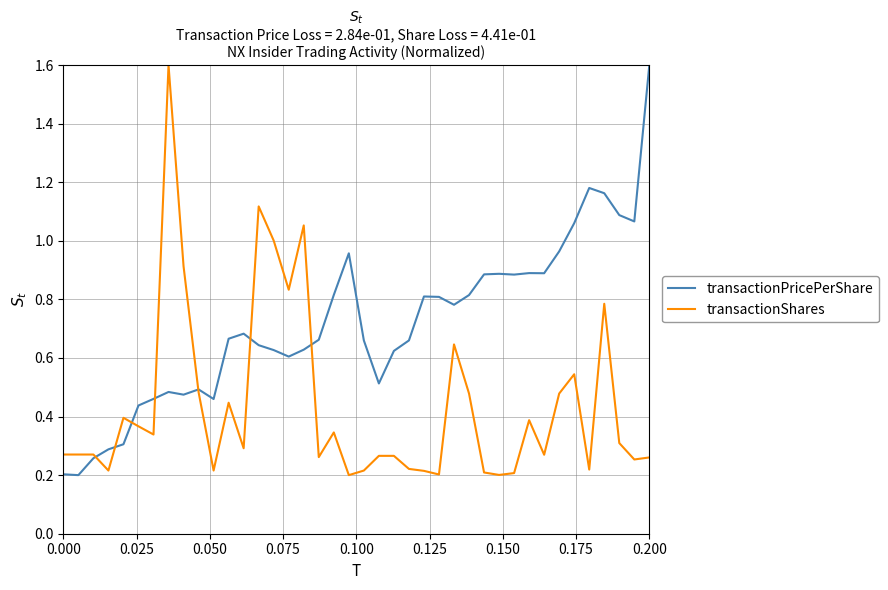

What is the sum of all transactionShares values?

17.5